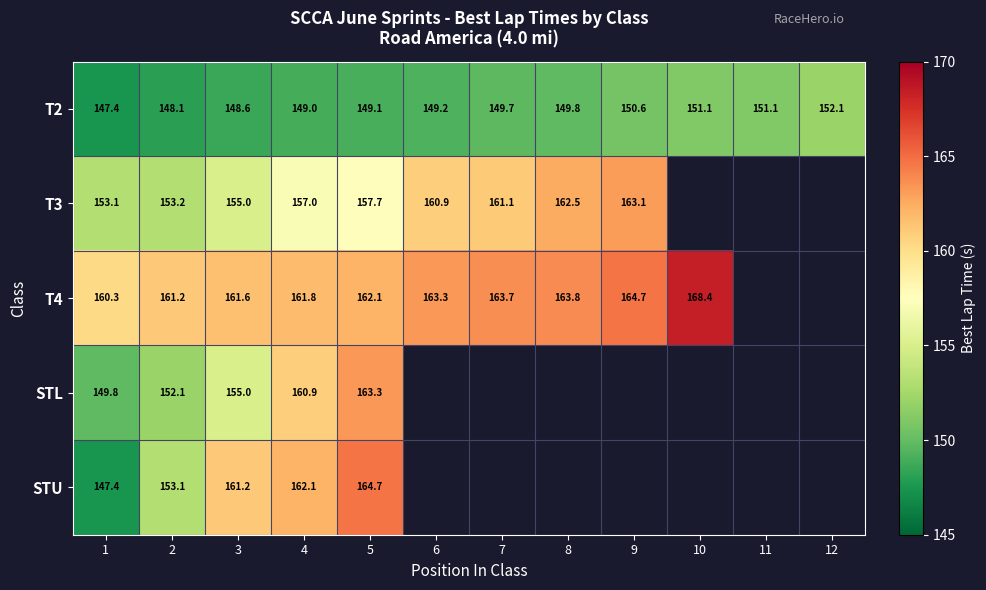

True or false: STU has a value of 164.7 at 5.

True